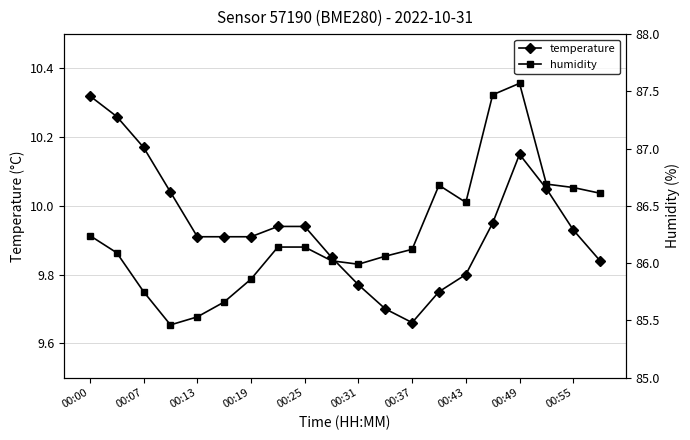

True or false: temperature and humidity cross at least once.

False